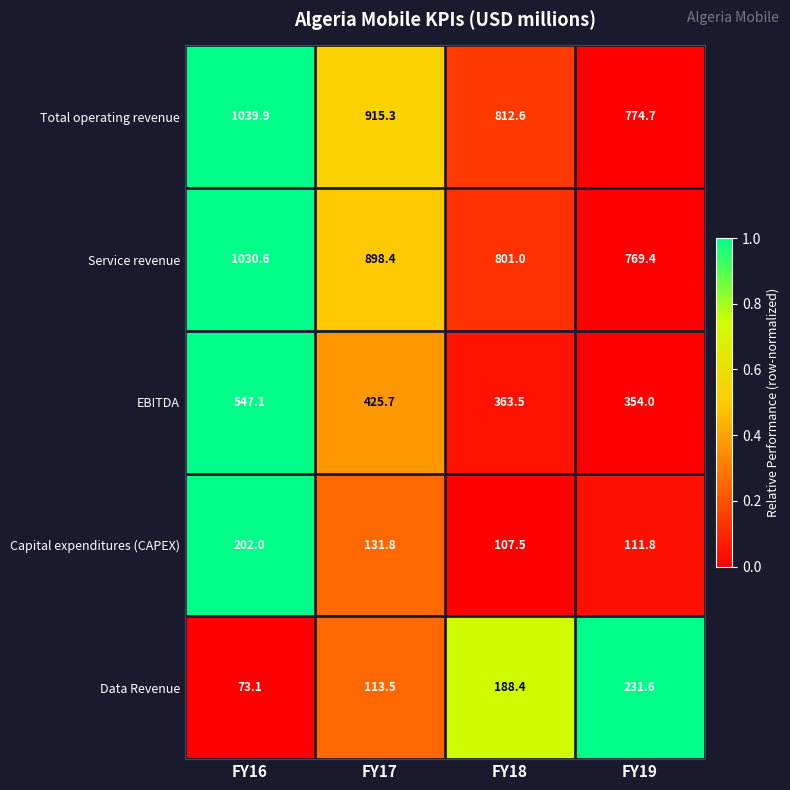

Which label corresponds to the largest value in the chart?

FY16